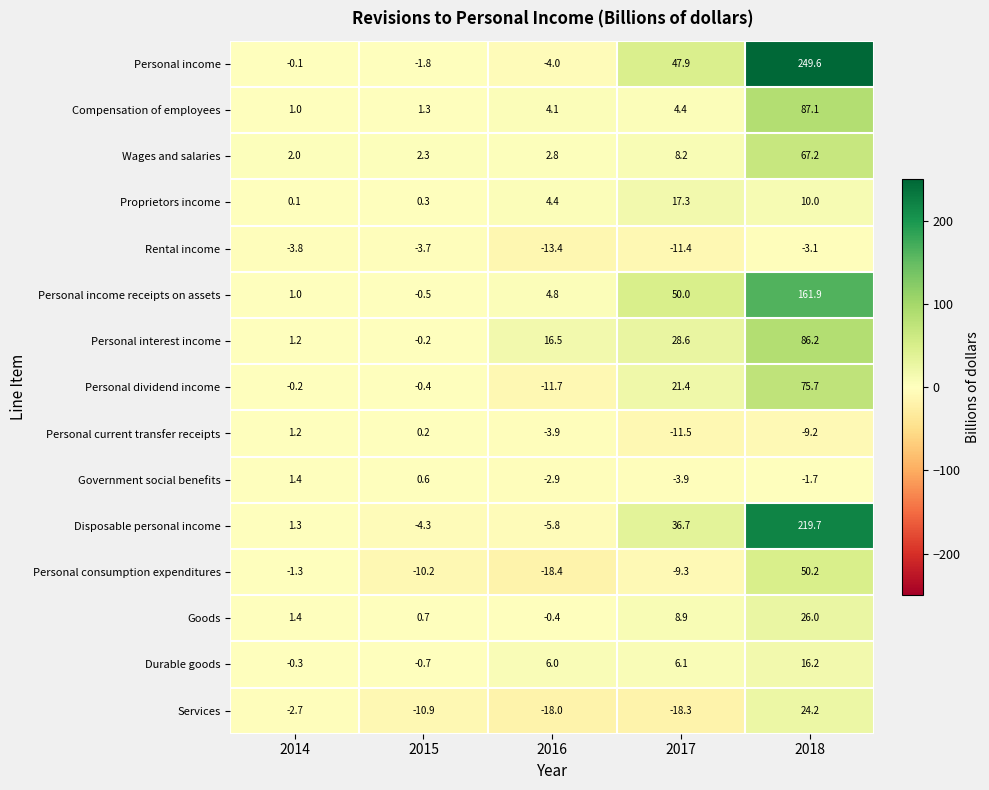

The Disposable personal income series shows -9.3 at 2016. True or false?

False